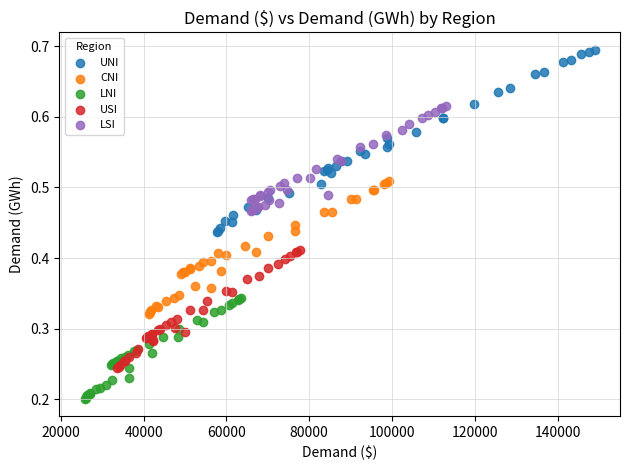

Which series contains the highest Y value?

UNI